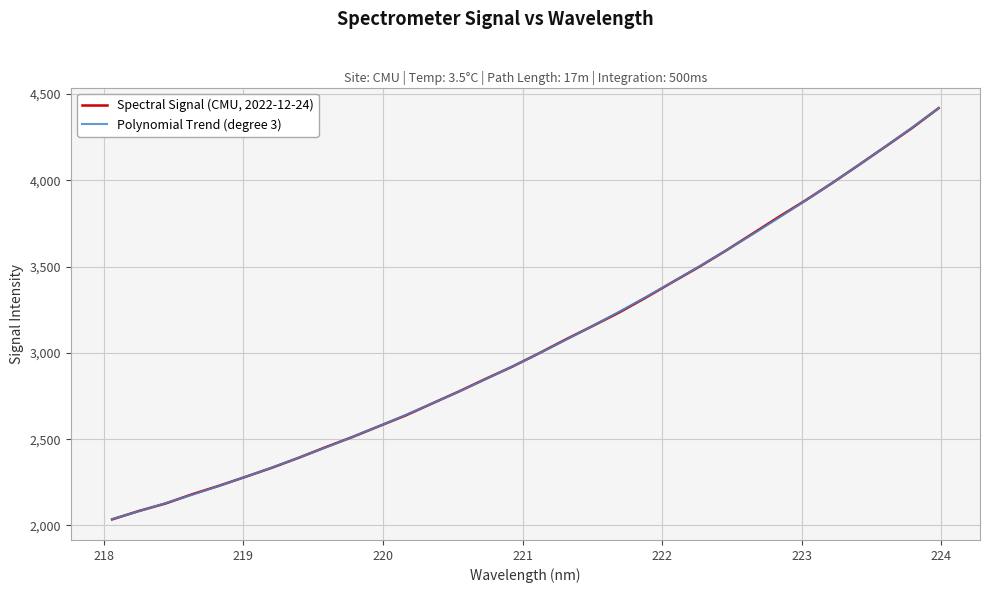

What is the highest value of the Spectral Signal (CMU, 2022-12-24) series?

4418.5